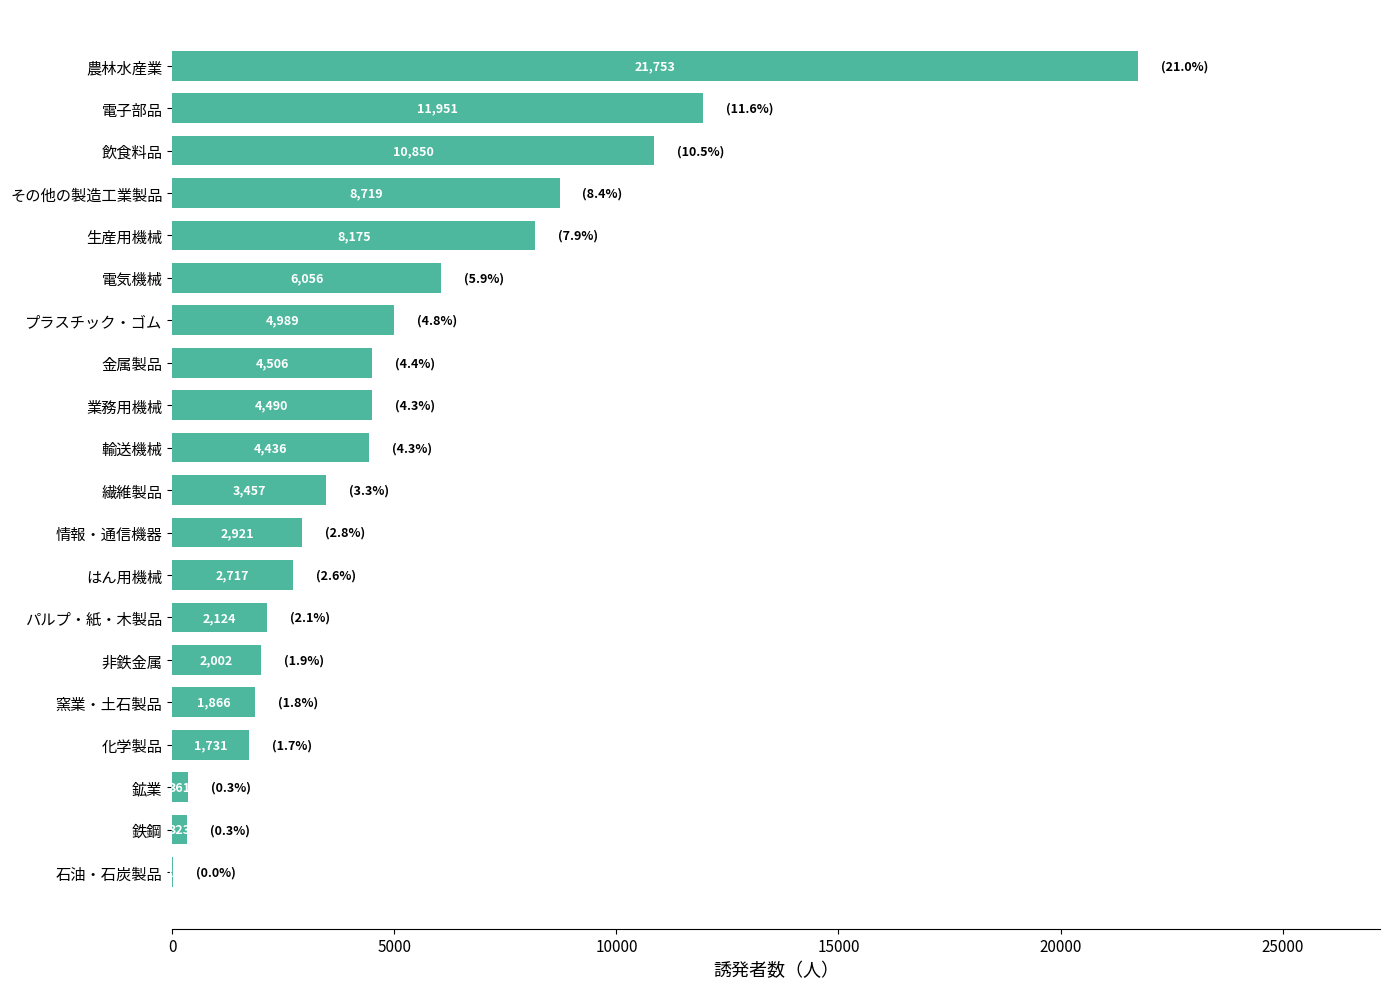

Between パルプ・紙・木製品 and 繊維製品, which is larger?

繊維製品